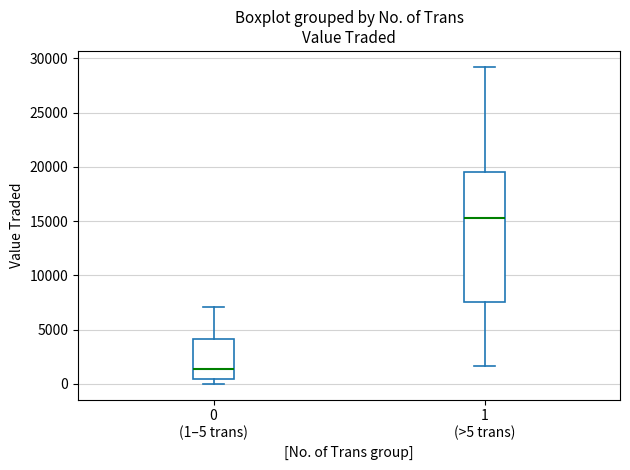

Reading left to right, read every box against the y-axis: the position of its median line, the range the box covers, and the ends of its whiskers. The values are not printed on the chart, so give them approximately, as read against the axis.

0 (1–5 trans): median 1500, box 500 to 4000, whiskers 0 to 7000
1 (>5 trans): median 15500, box 7500 to 19500, whiskers 1500 to 29000